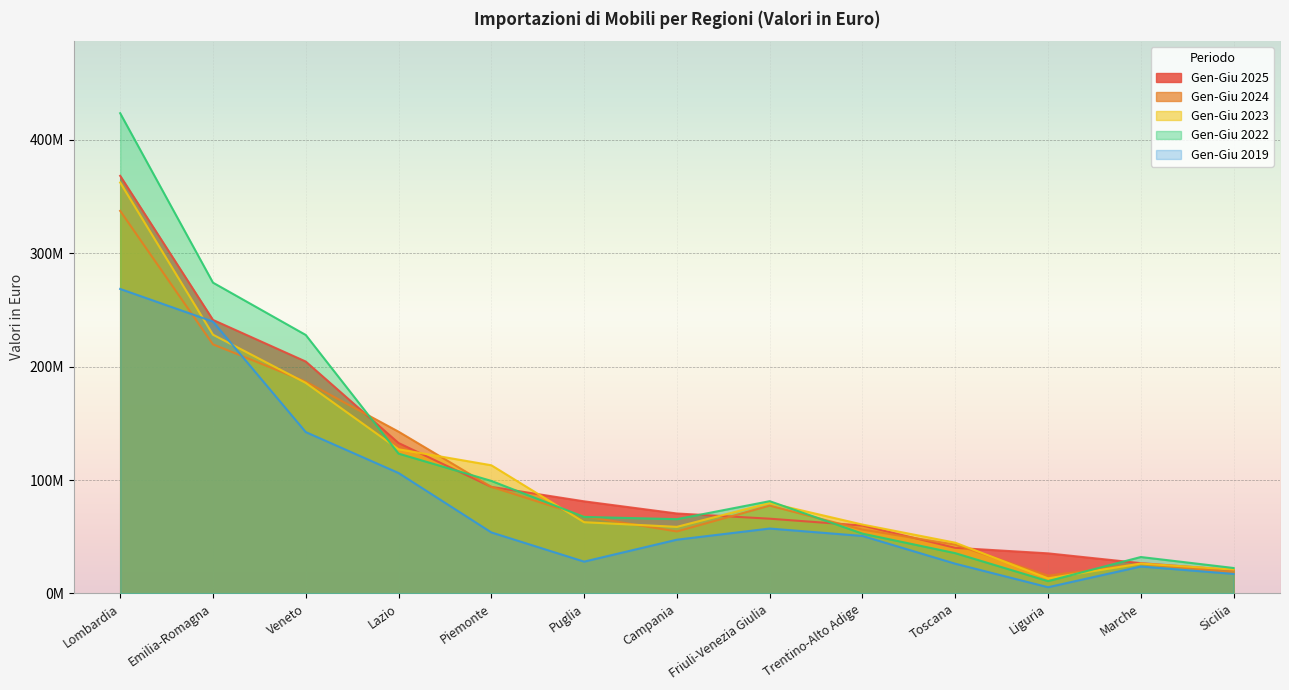

Where is Gen-Giu 2023 nearest to the value 187839732?

Veneto